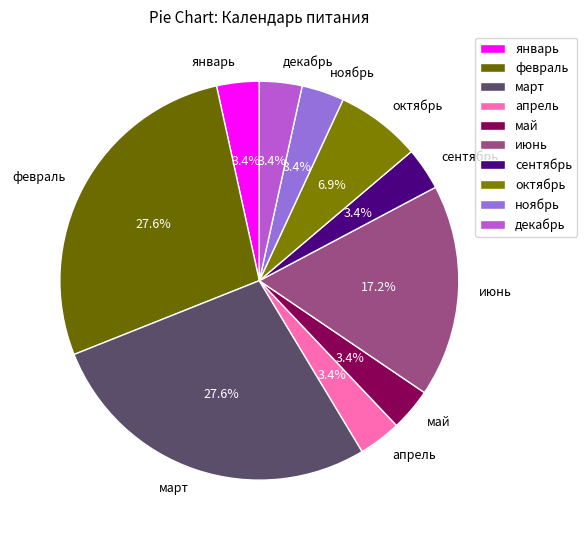

Does any single category account for the majority?

No